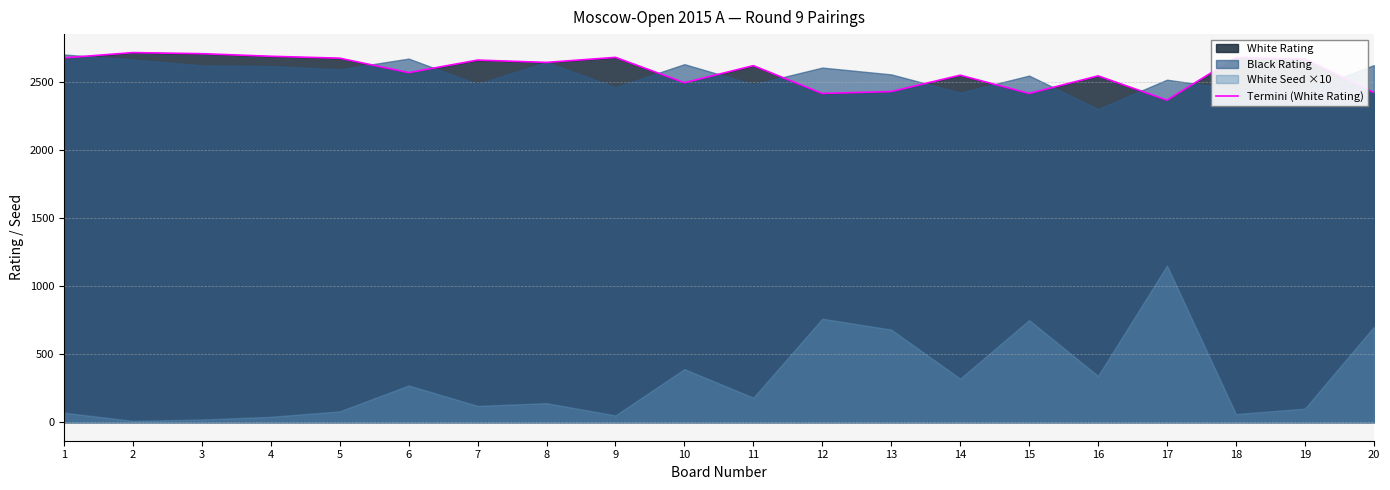

At which label is the value closest to 2539?

16